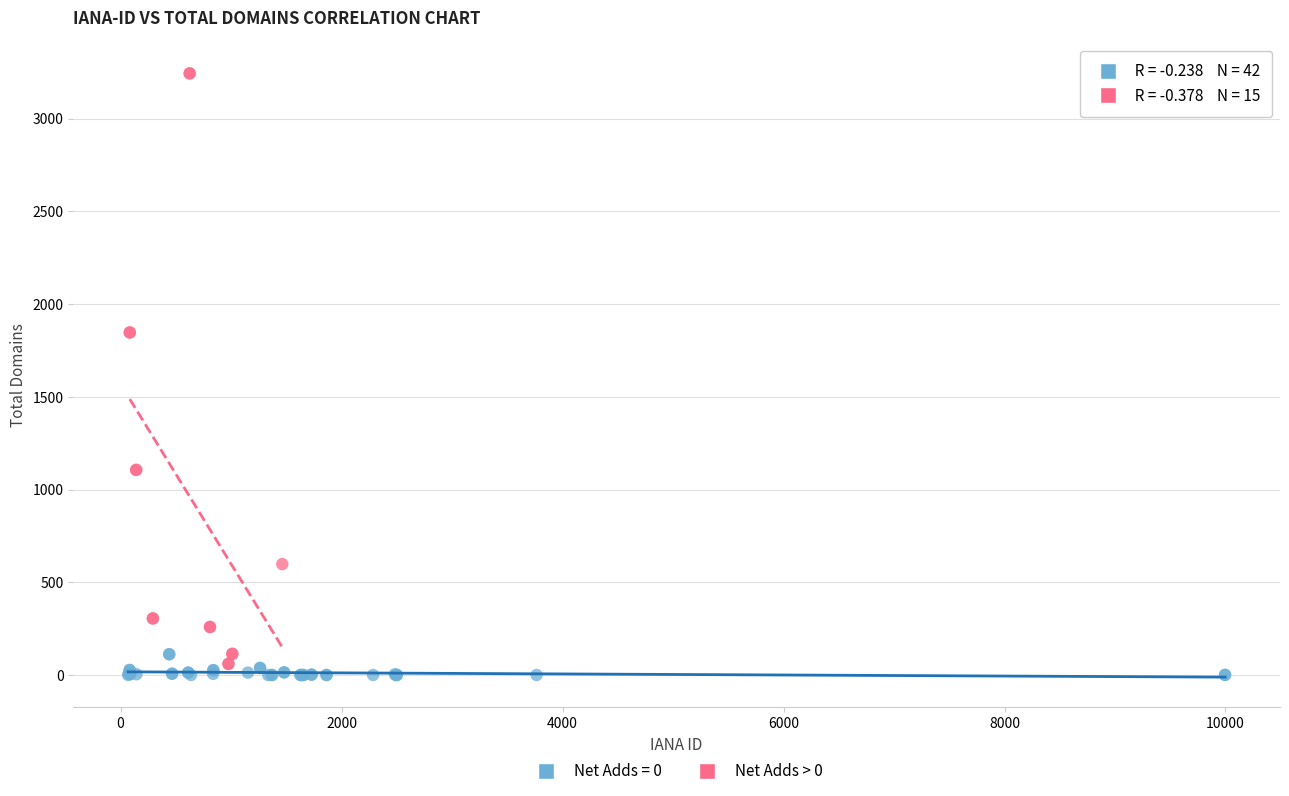

Which series reaches the maximum Y coordinate?

Net Adds > 0